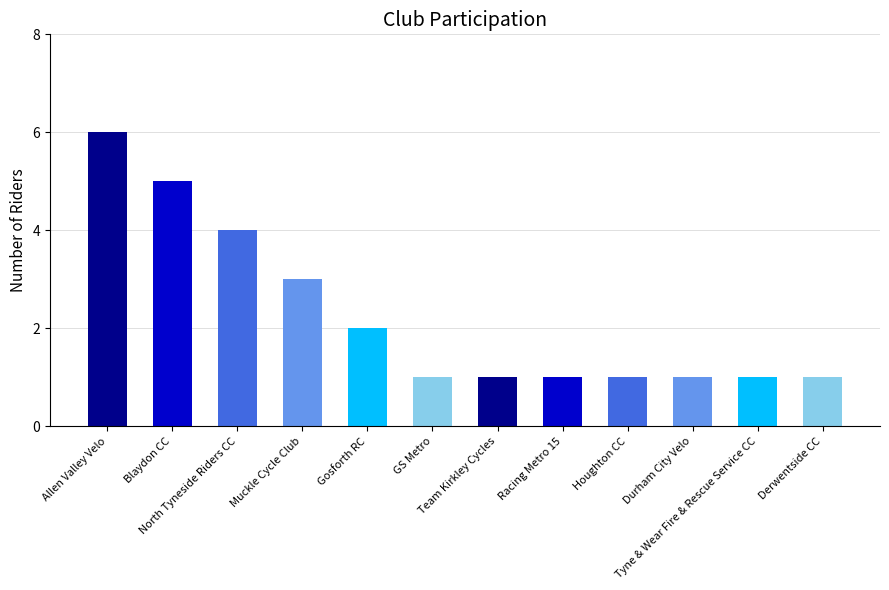

Are the bars horizontal?

No